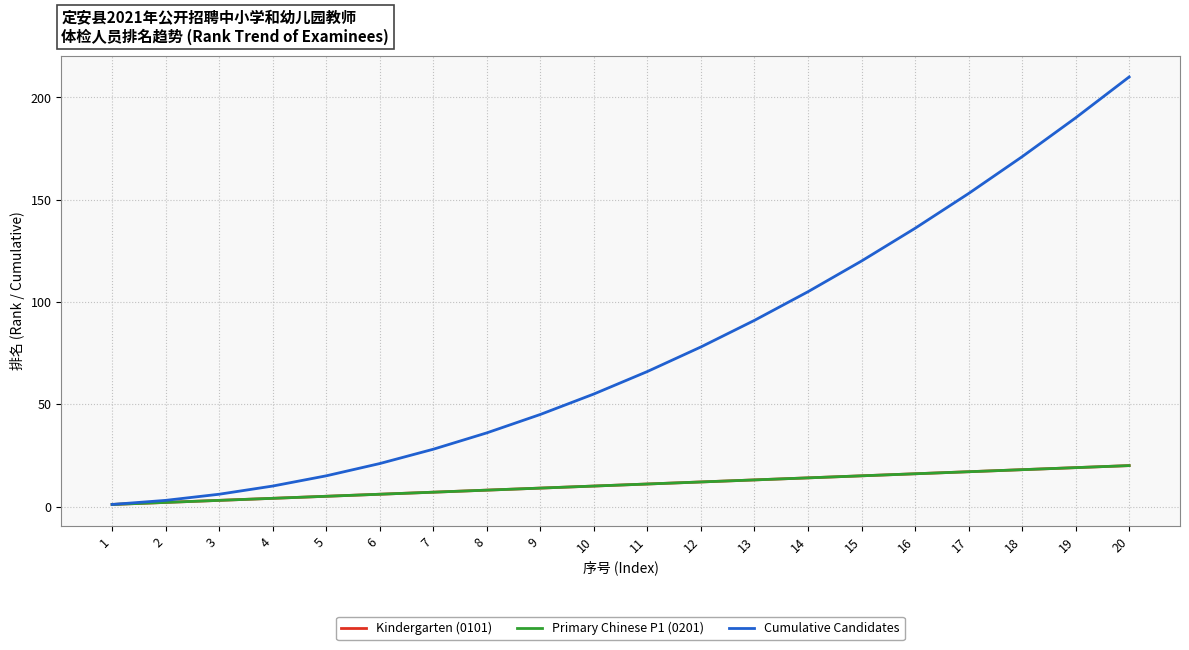

Does the chart display data point markers on the line(s)?

No